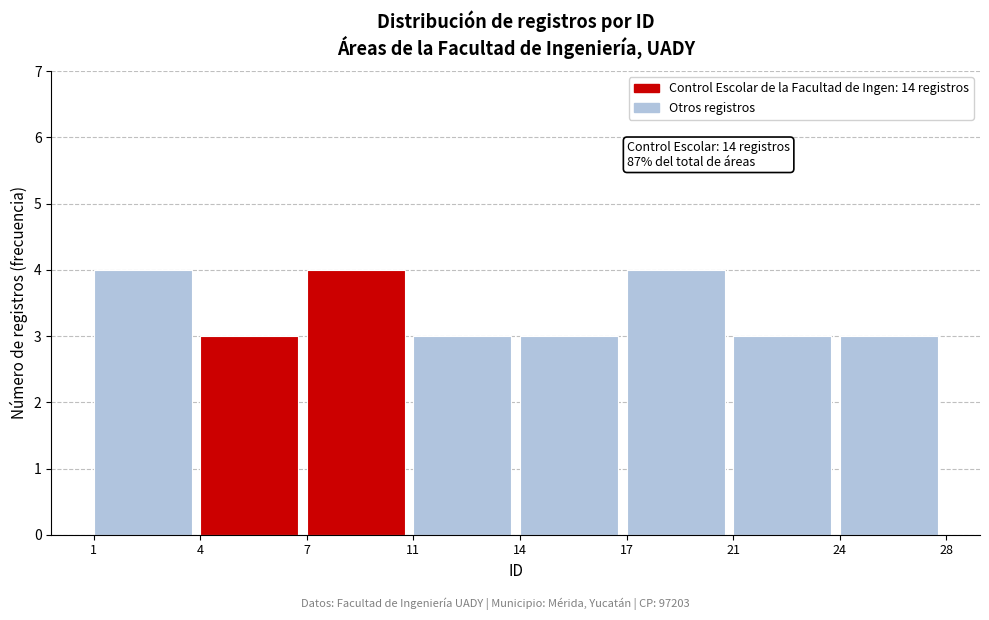

Reading right to left, transcribe all the data shown in this chart.

3	3	4	3	3	4	3	4